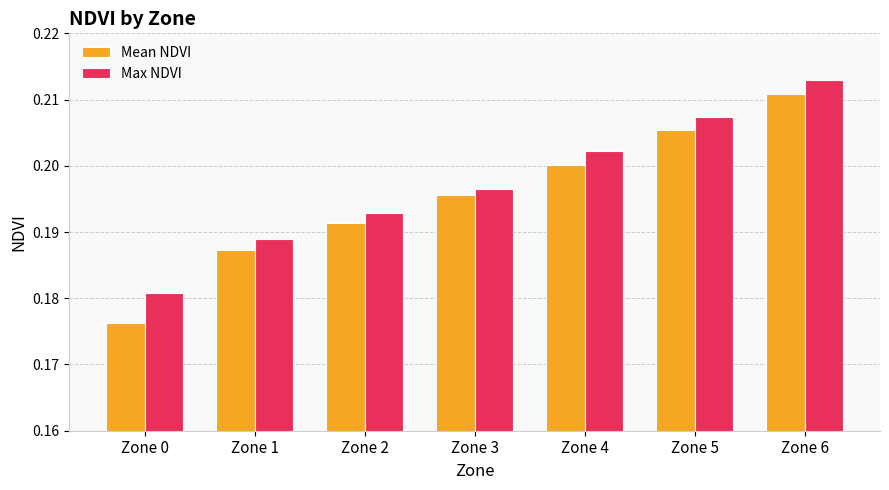

What are all the series names shown in the legend?

Mean NDVI, Max NDVI